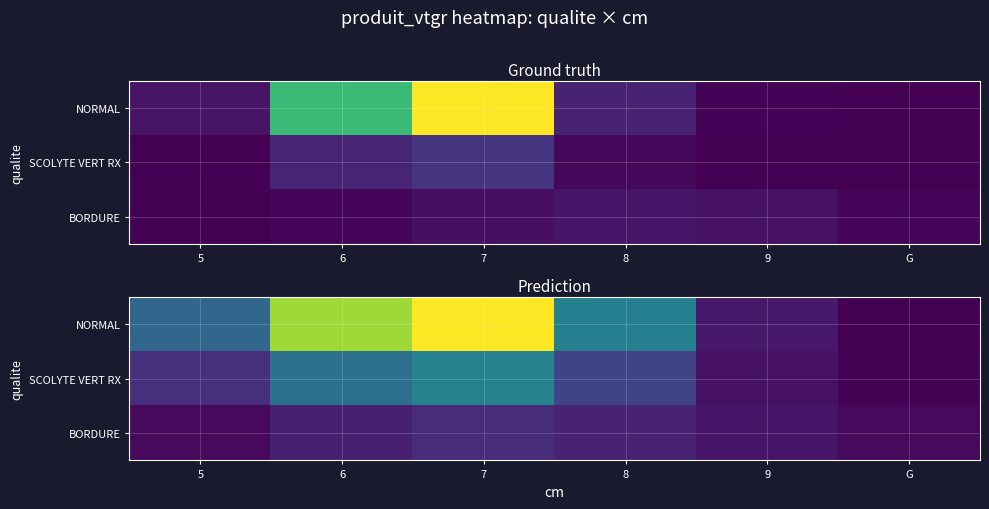

What is the smallest value displayed?

3.9